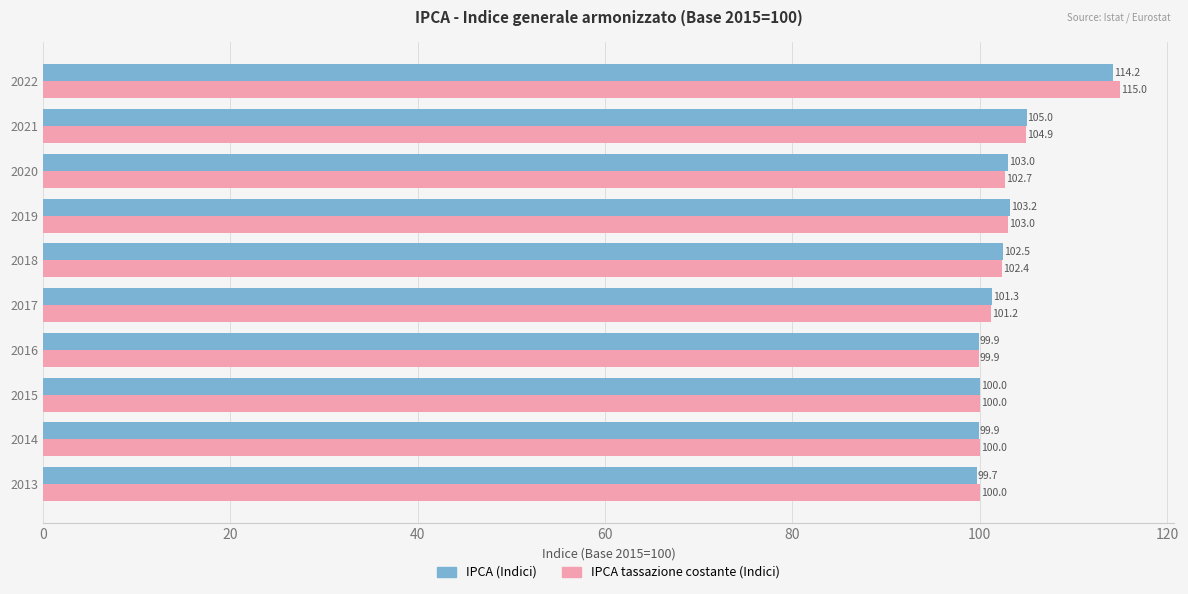

At which label is IPCA tassazione costante (Indici) closest to 107?

2021